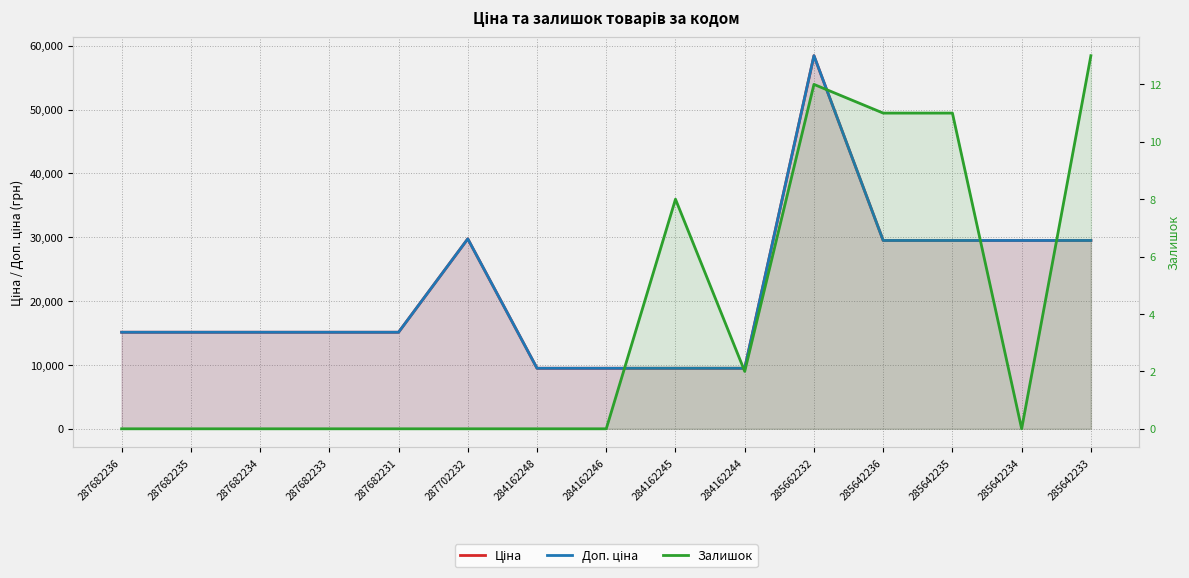

What are all the series names shown in the legend?

Ціна, Доп. ціна, Залишок